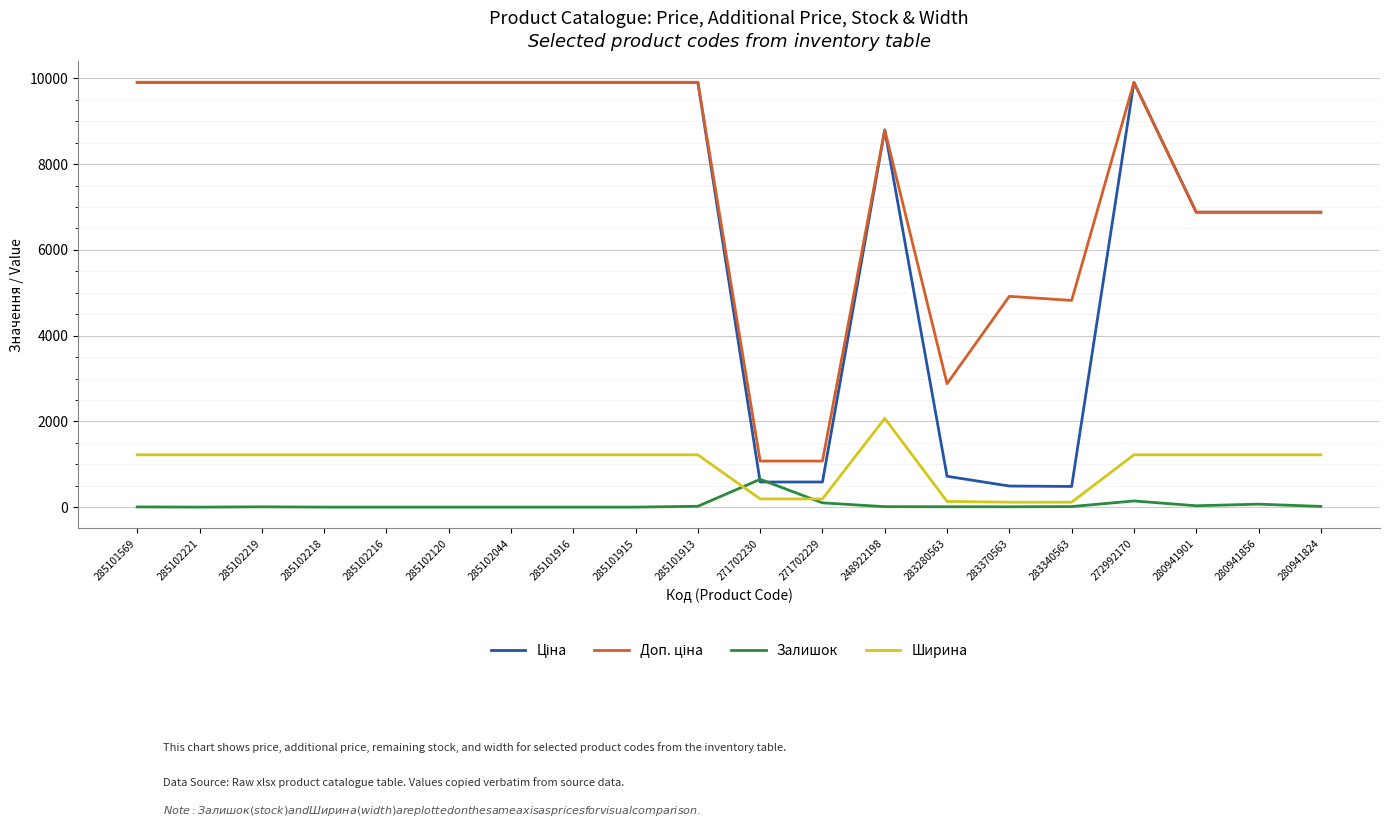

The value of Ширина at 280941901 is 1220.0. True or false?

True